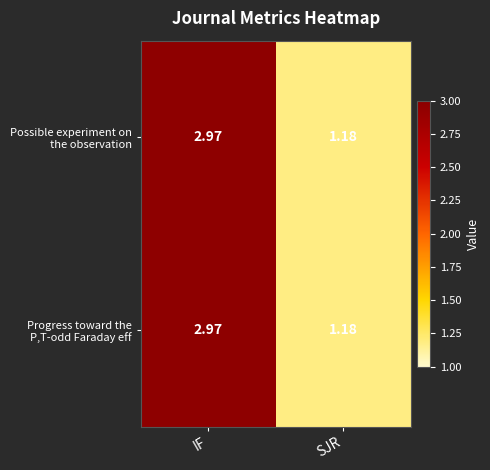

At which category is the sum across all series the highest?

IF